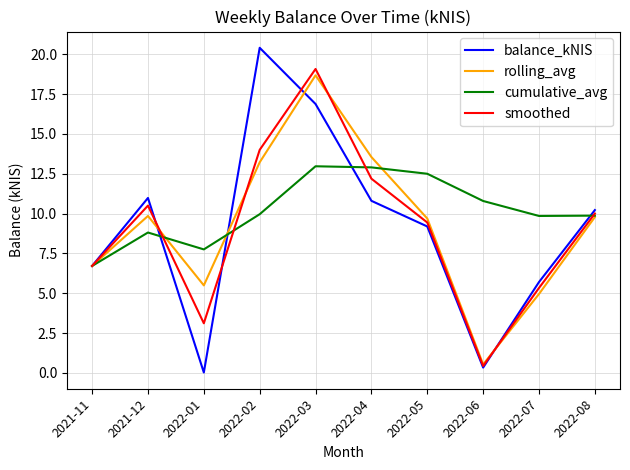

Which series ends up on top after the final intersection of rolling_avg and smoothed?

smoothed